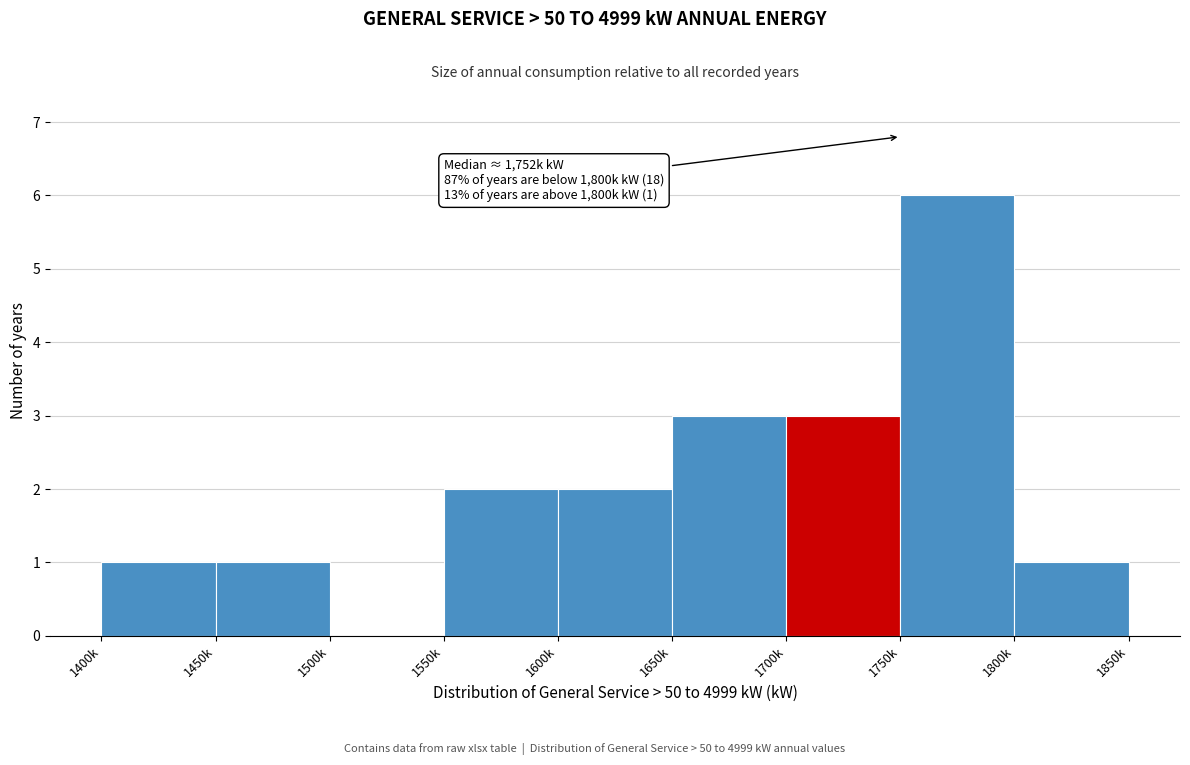

Reading left to right, what are all the values shown in this chart?

1400k=1	1450k=1	1500k=0	1550k=2	1600k=2	1650k=3	1700k=3	1750k=6	1800k=1